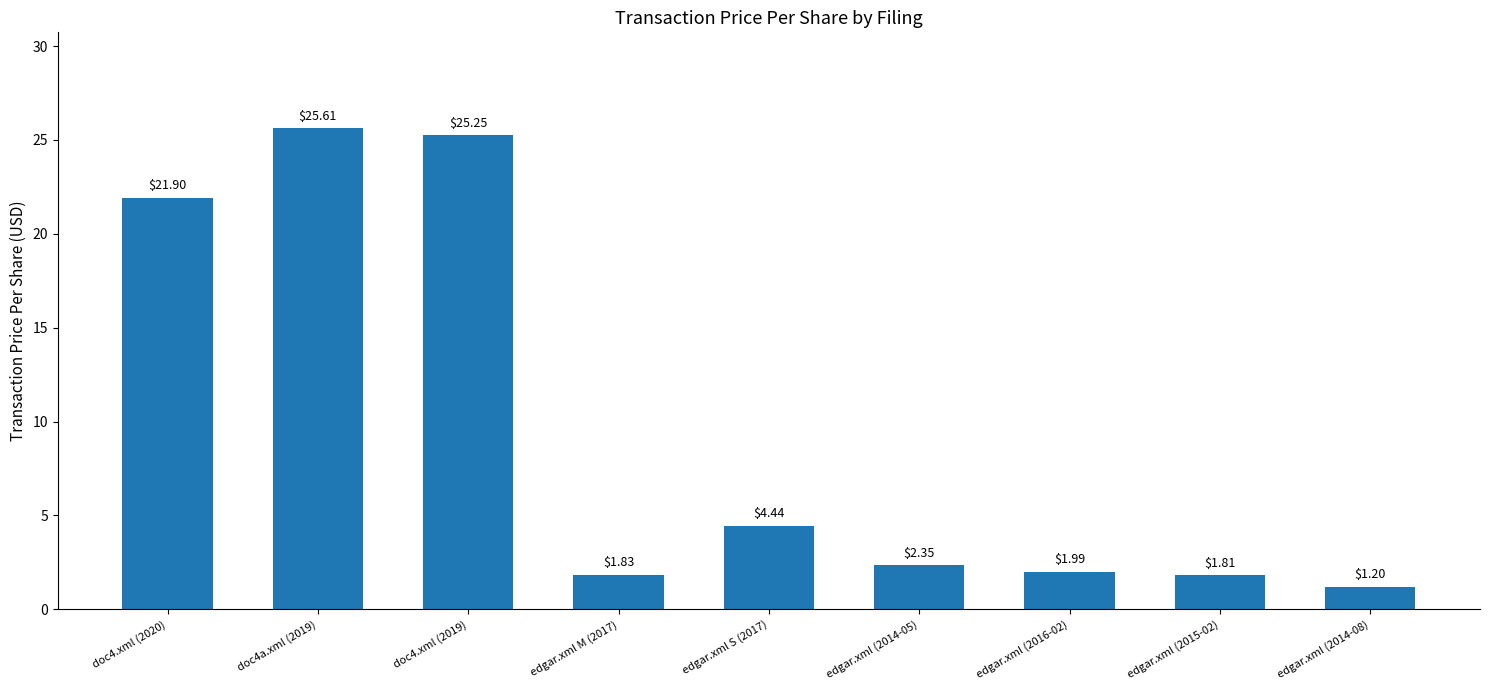

Which has a higher value, edgar.xml (2014-08) or doc4.xml (2020)?

doc4.xml (2020)